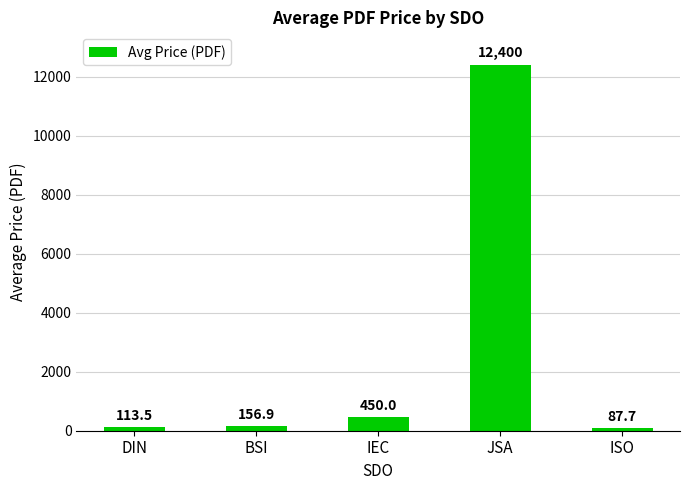

Does the chart contain stacked bars?

No